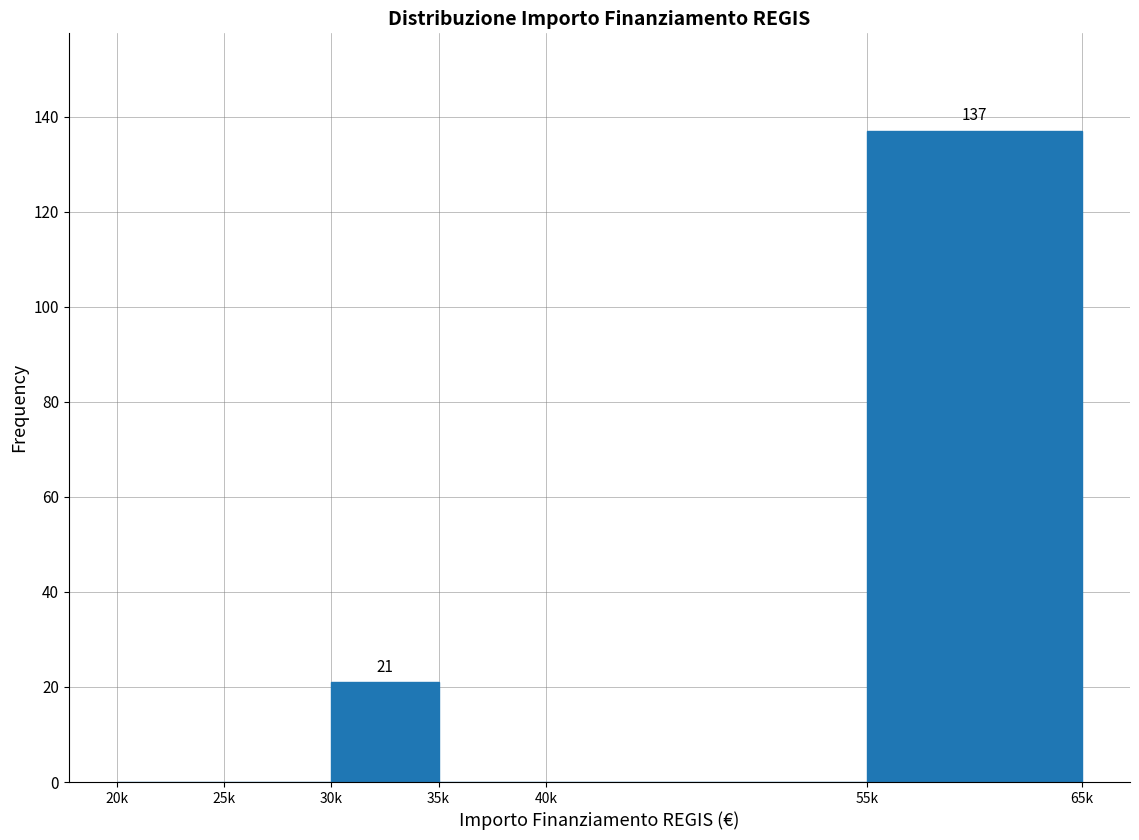

Reading left to right, extract all data points from this chart.

20k=0	25k=0	30k=21	35k=0	40k=0	55k=137